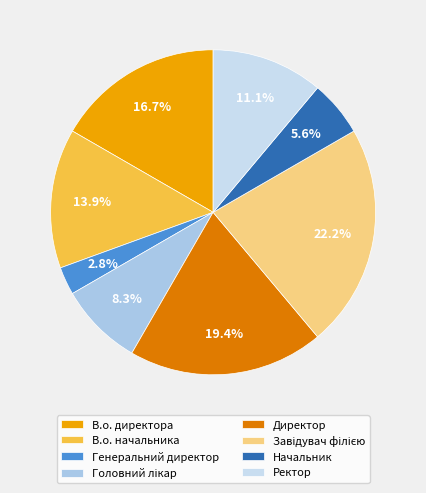

The Ректор slice represents 4% of the pie. True or false?

False